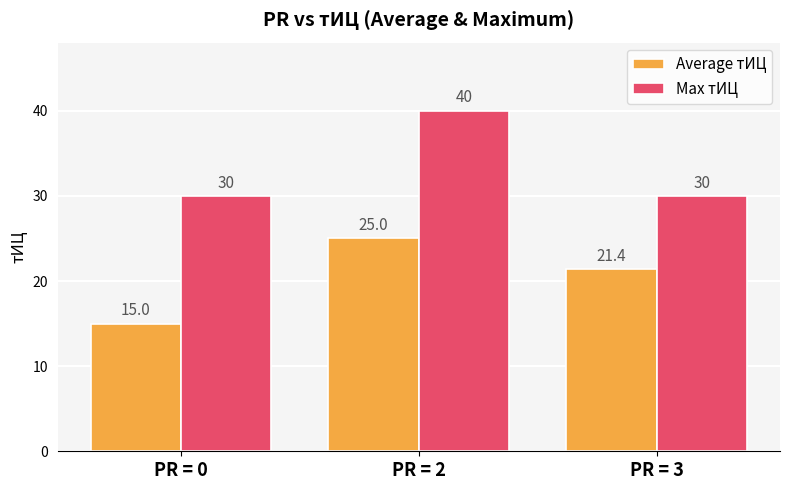

The Max тИЦ series shows 20.8 at PR = 0. True or false?

False